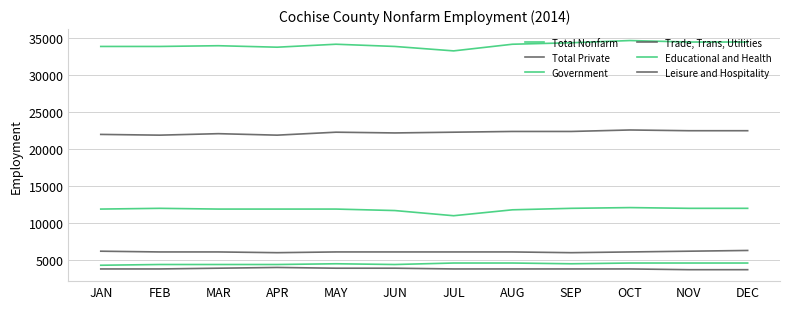

Is it true that Government equals 18347 at MAY?

False